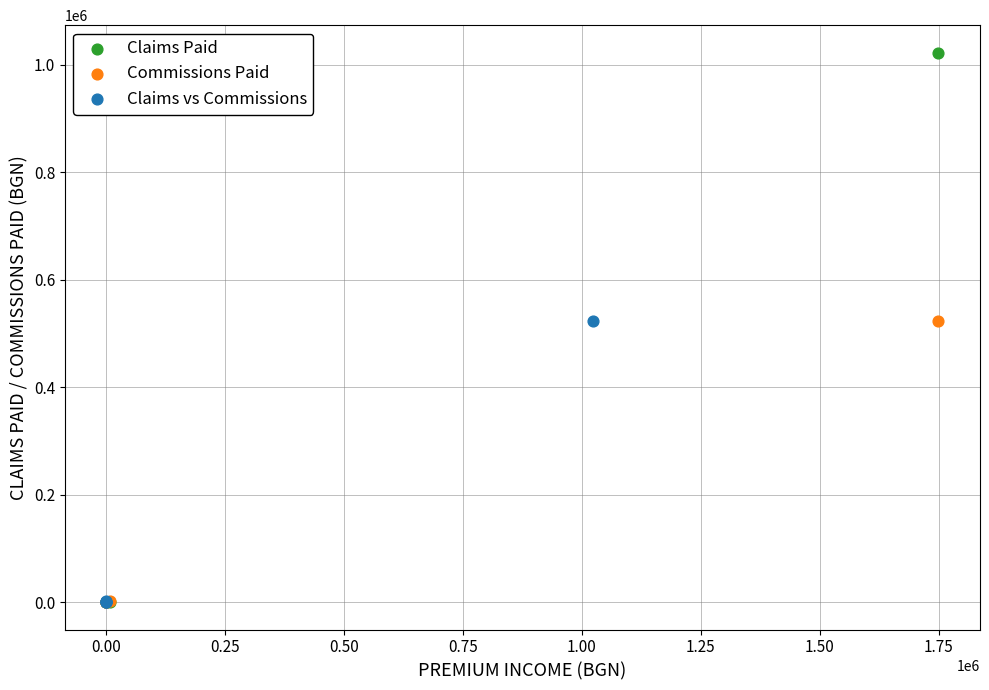

Which series has the largest Y range (max minus min)?

Claims Paid